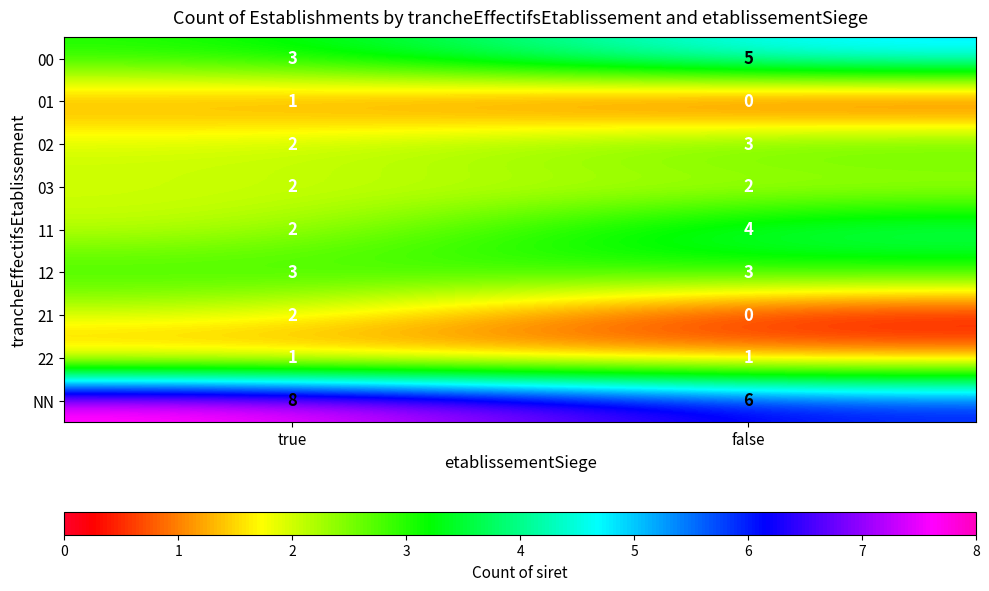

List the labels in order of NN value, smallest first.

false, true